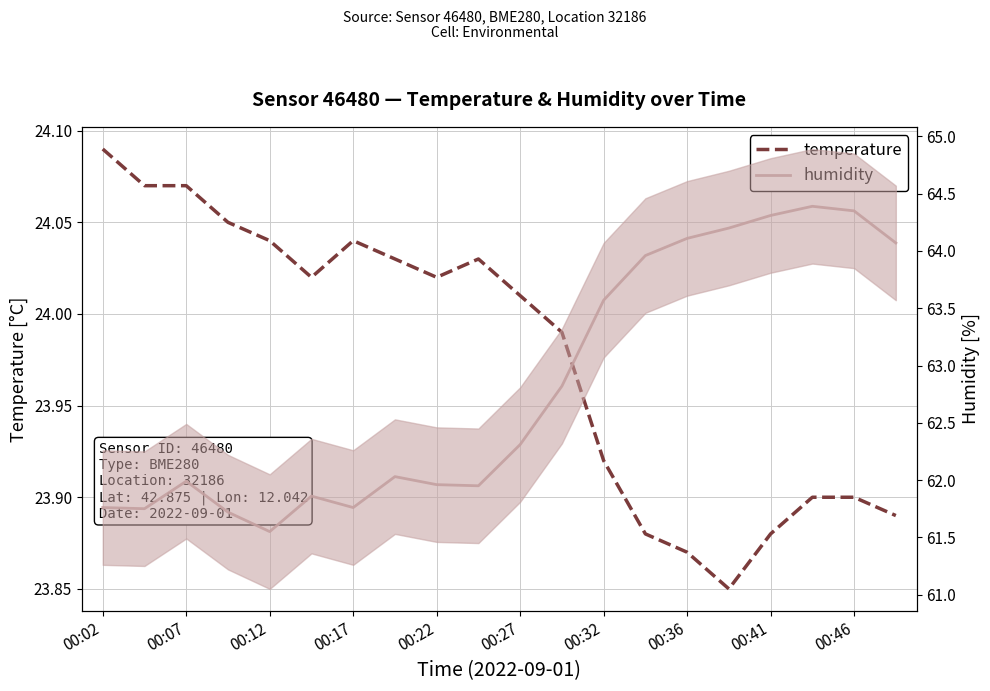

Which category has the lowest value across all series?

15